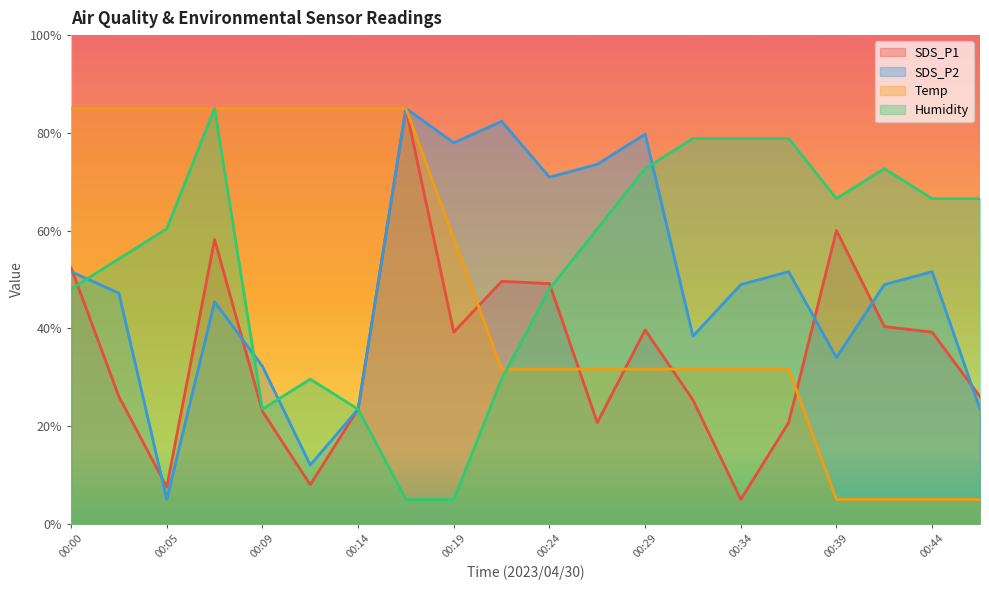

At which category does Humidity reach its first local valley?

00:09